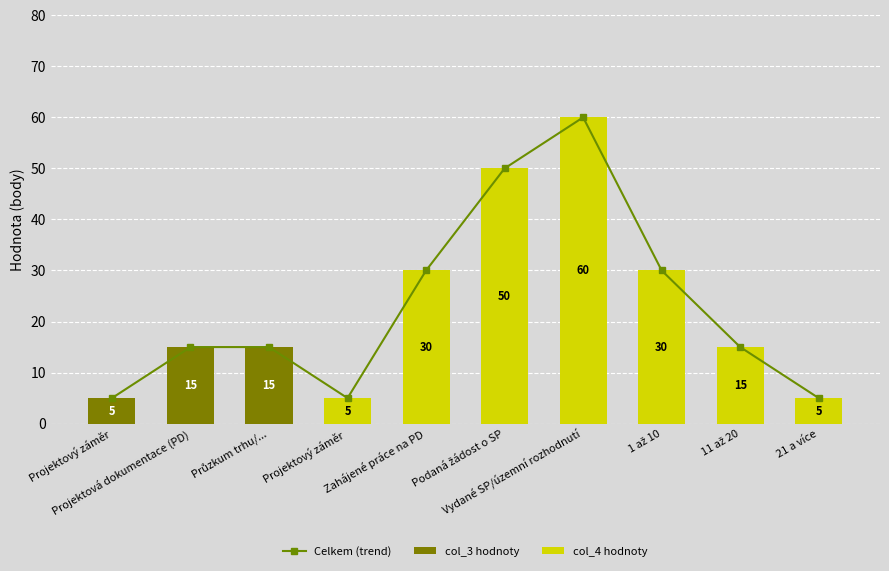

Which has a higher value, Zahájené práce na PD or 1 až 10?

Zahájené práce na PD